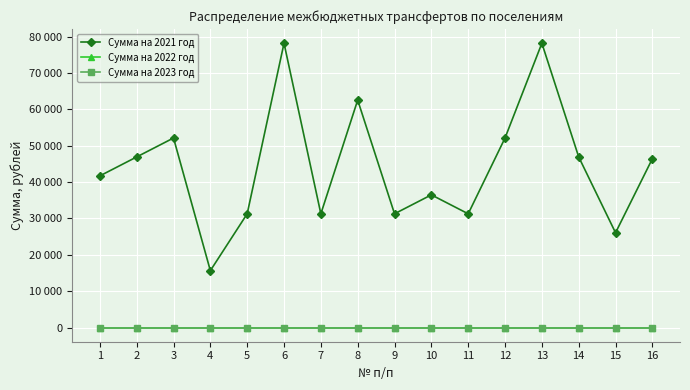

What is the difference between the Сумма на 2021 год values at 8 and 7?

31260.0